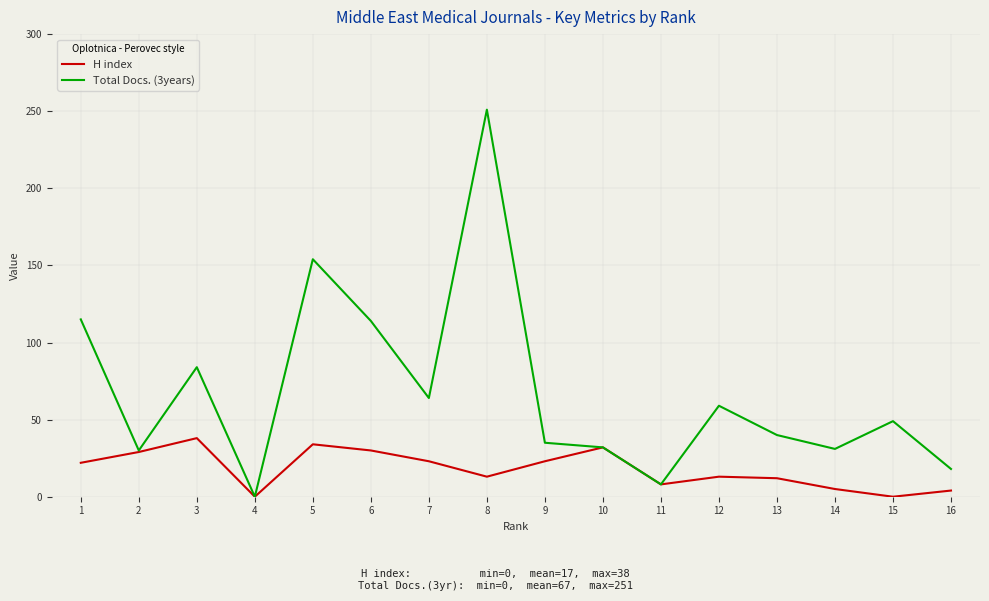

What are all the series names shown in the legend?

H index, Total Docs. (3years)